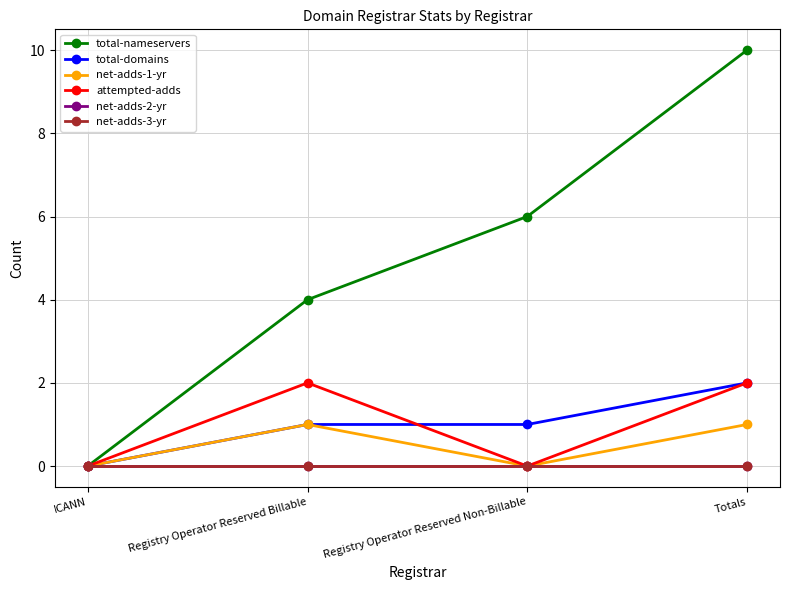

What position from the right is ICANN?

4